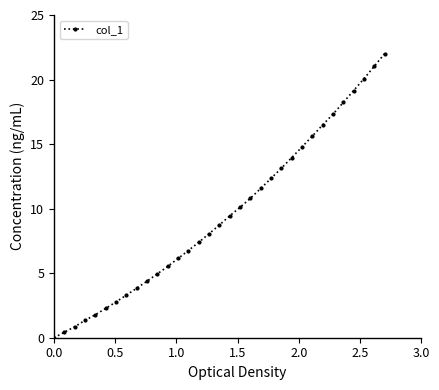

What is the average value?

9.5